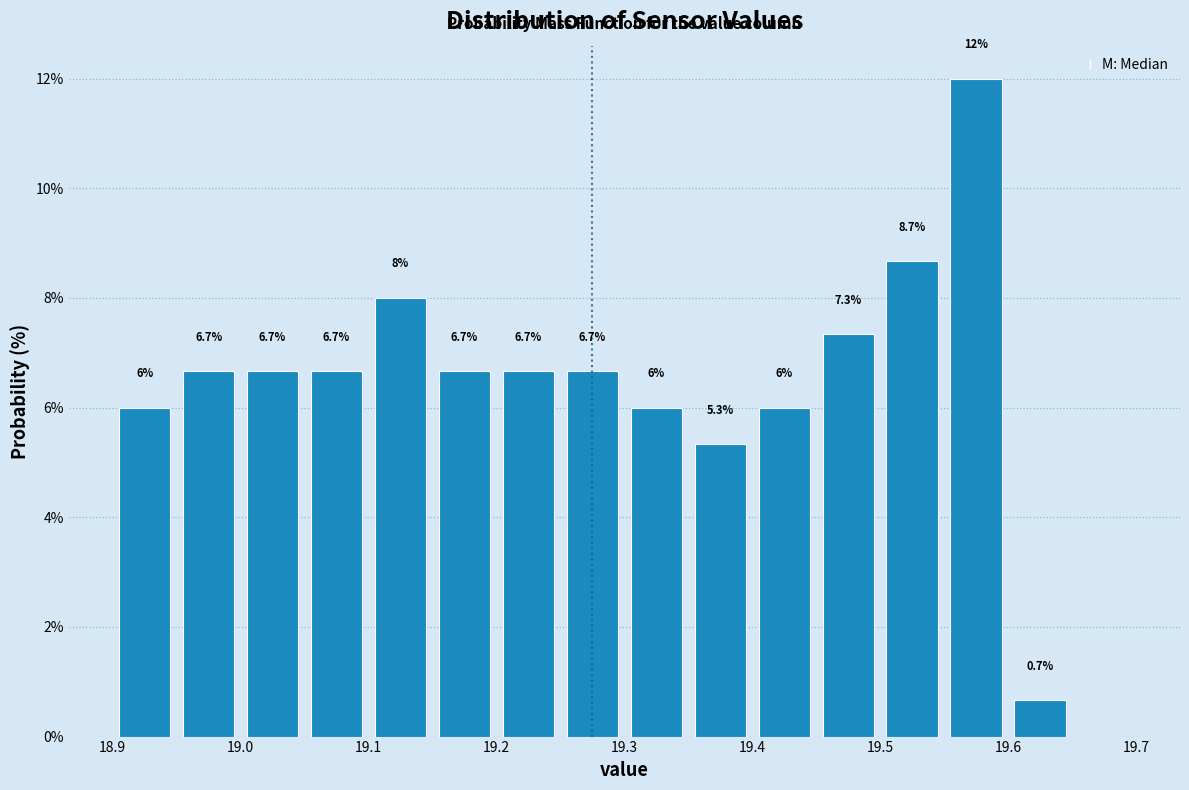

Which range on the x-axis has the tallest bar?

19.55 to 19.60